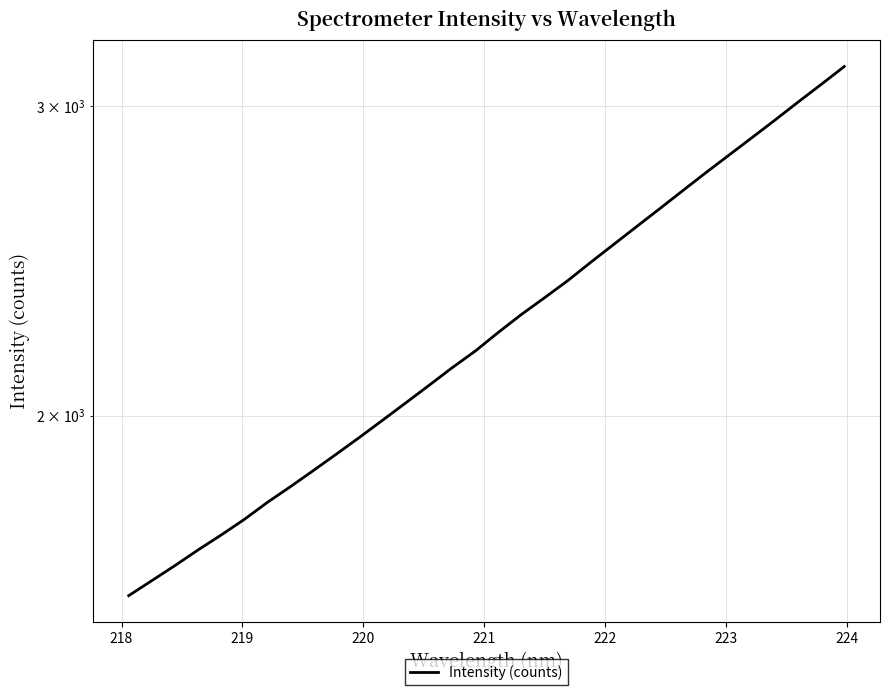

Reading left to right, transcribe all the data shown in this chart.

1579.5	1610.9	1642.9	1677.0	1710.1	1745.4	1784.9	1822.0	1861.3	1902.0	1944.1	1988.2	2033.8	2080.6	2129.2	2176.1	2230.2	2283.1	2333.6	2386.2	2444.4	2502.6	2562.2	2623.0	2685.8	2749.7	2813.6	2878.9	2946.2	3016.3	3086.7	3159.9